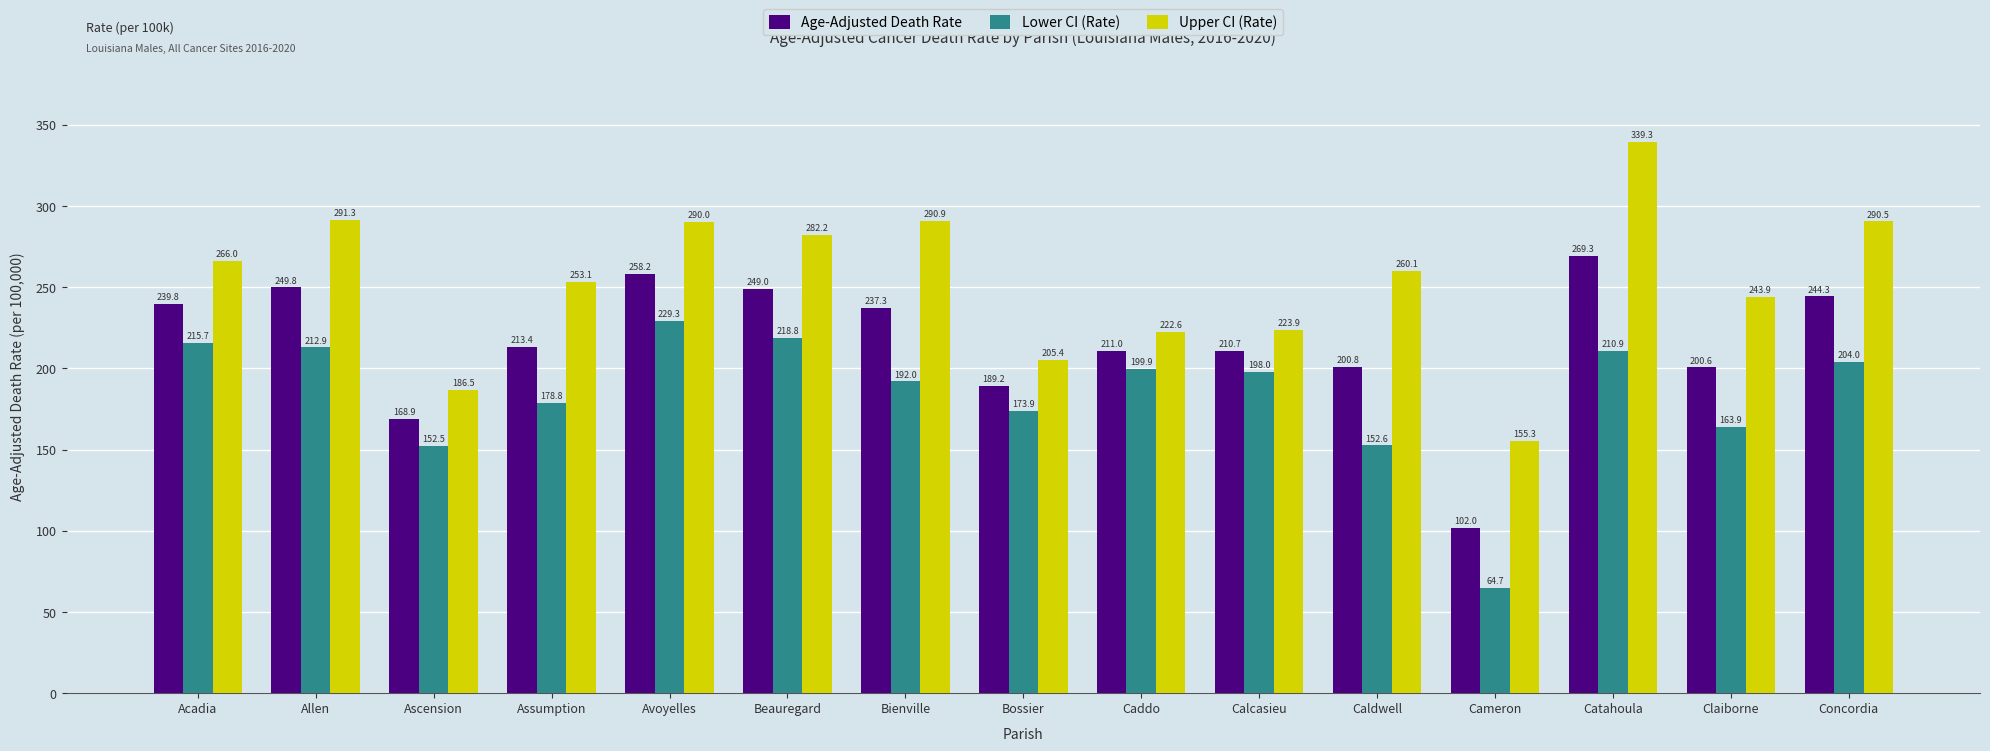

At which category does the chart reach its peak across all series?

Catahoula